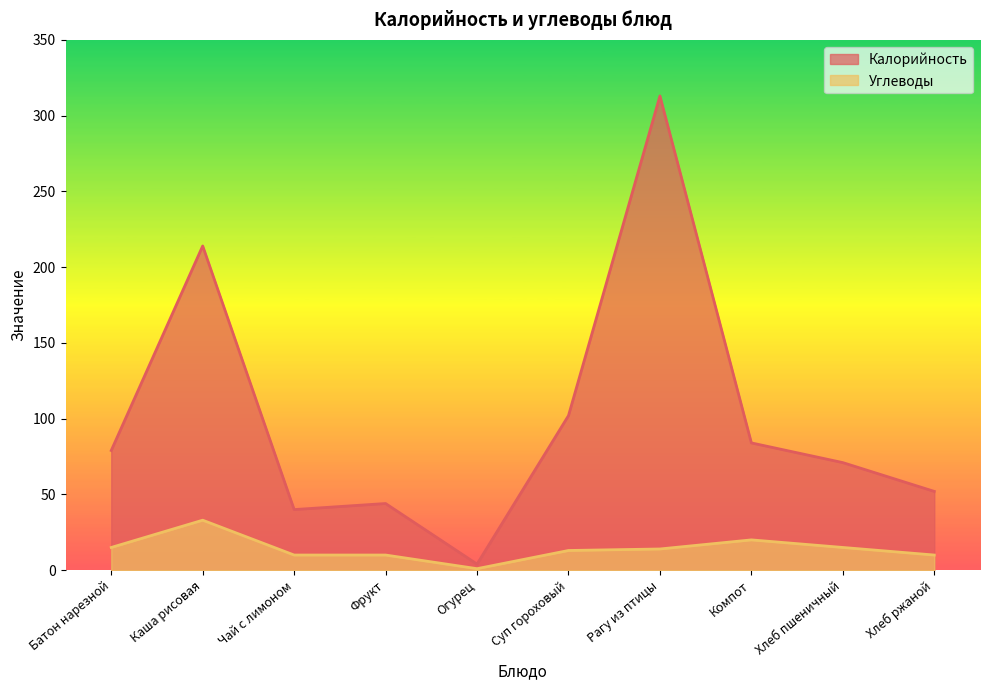

What is the label of the 3rd point from the left?

Чай с лимоном